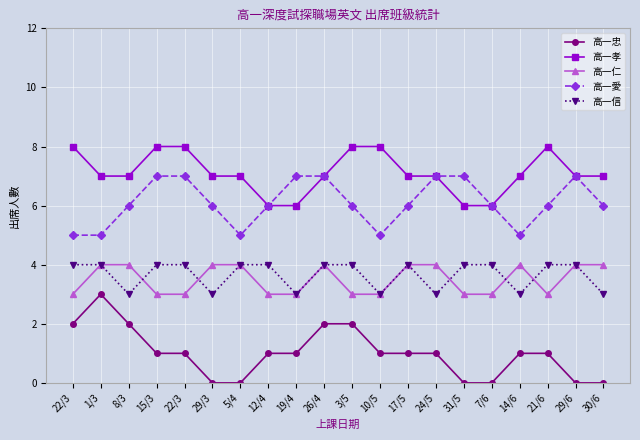

What is the difference between the second highest and second lowest values in the 高一愛 series?

2